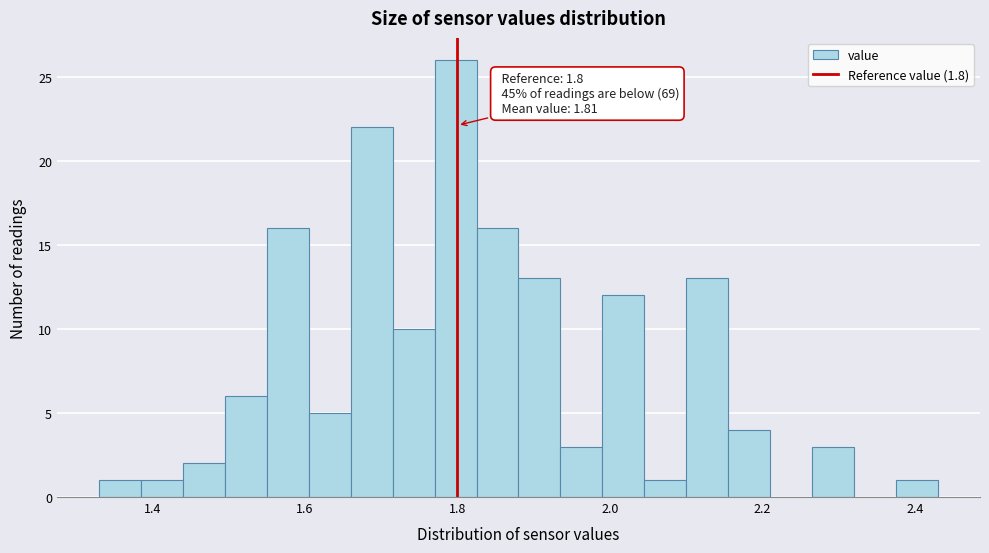

Read against the x-axis, roughly where is the centre of the tallest bar?

1.80